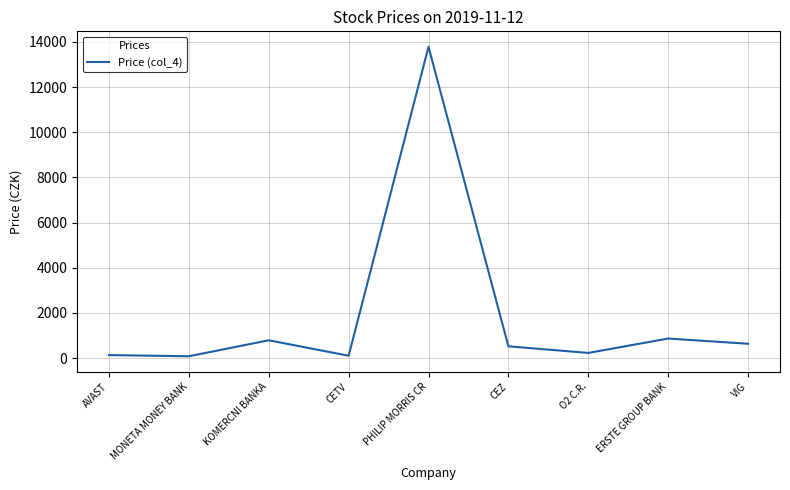

Which label corresponds to the largest value in the chart?

PHILIP MORRIS CR